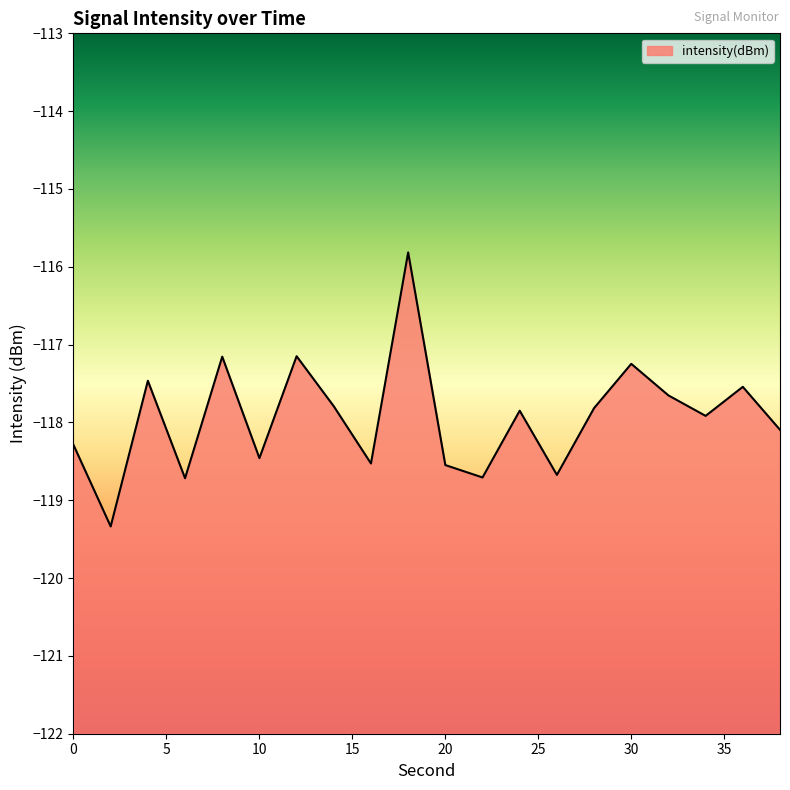

Does the chart have visible grid lines?

No